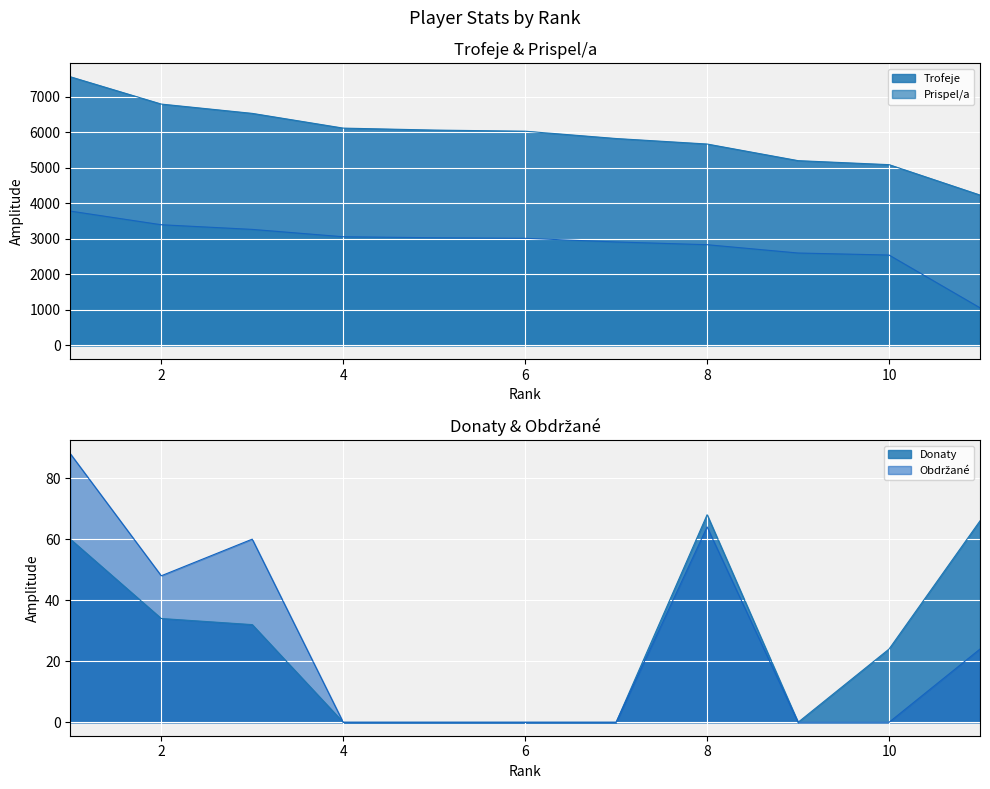

Which has a higher value, 10 or 8?

8